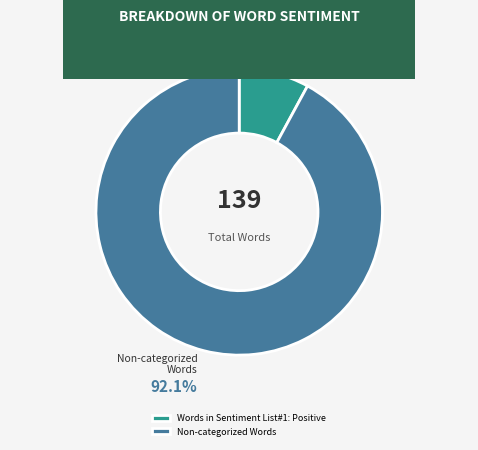

Which has a higher value, Words in Sentiment List#1: Positive or Non-categorized Words?

Non-categorized Words